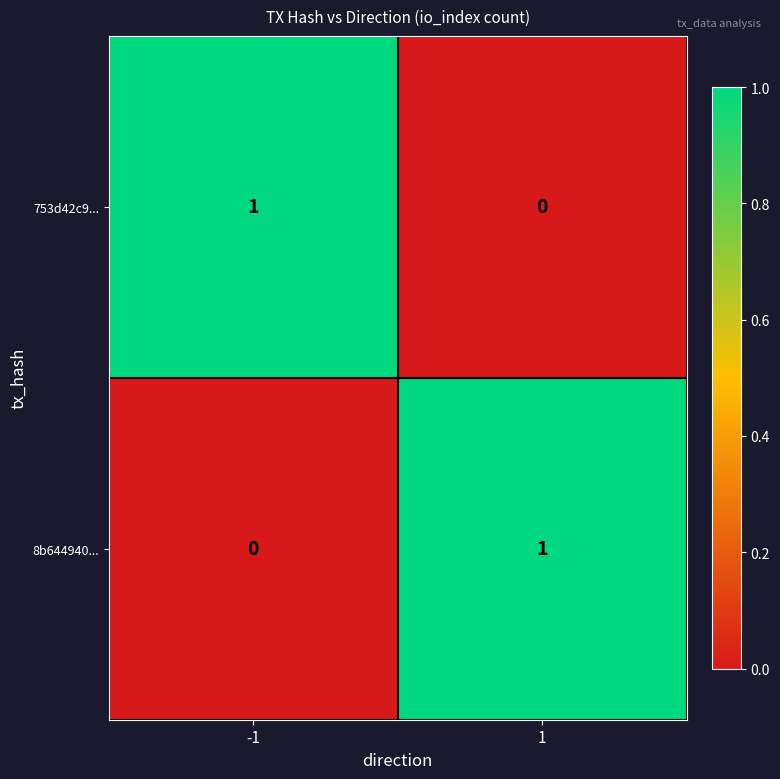

The value of 8b644940... at -1 is 0. True or false?

True